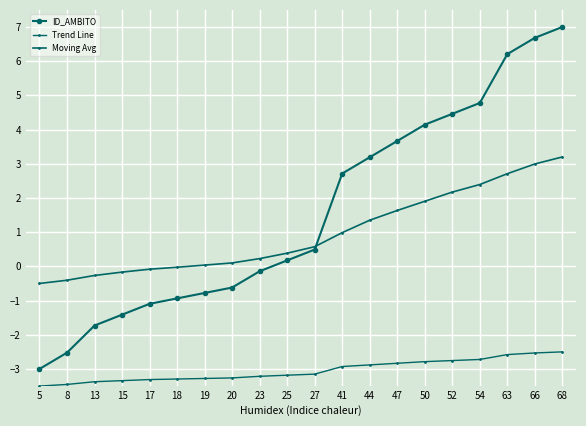

What is the average value of the Moving Avg series?

1.0